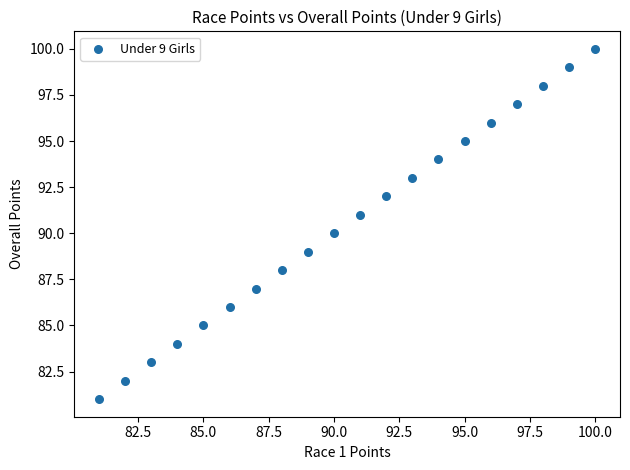

What is the range of Y values (max minus min)?

19